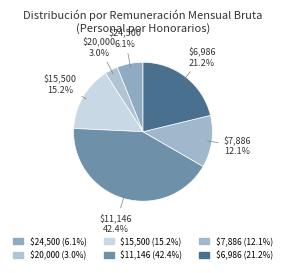

How many slices are in this pie chart?

6